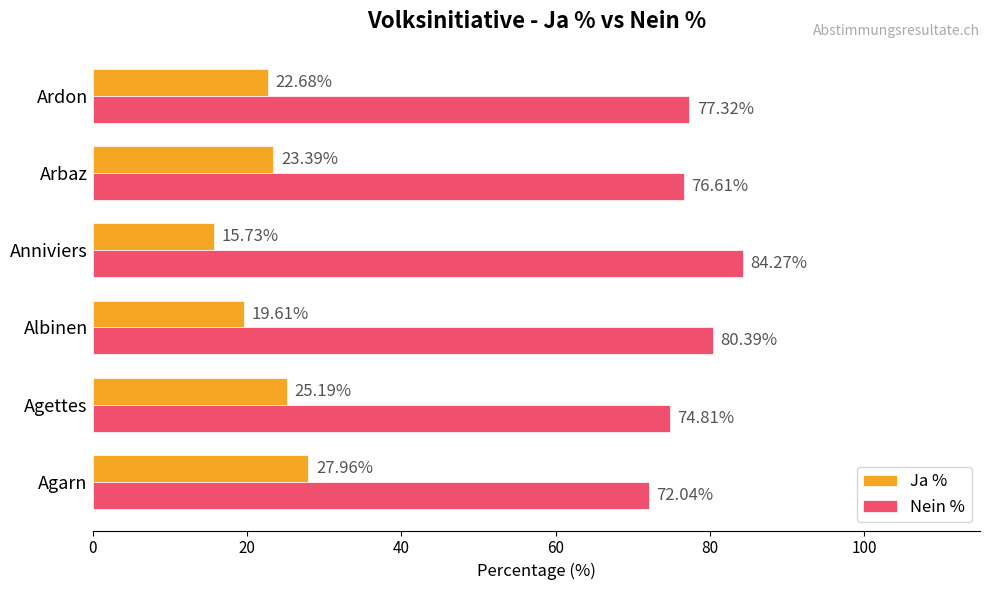

List the series in order of their overall mean, highest first.

Nein %, Ja %